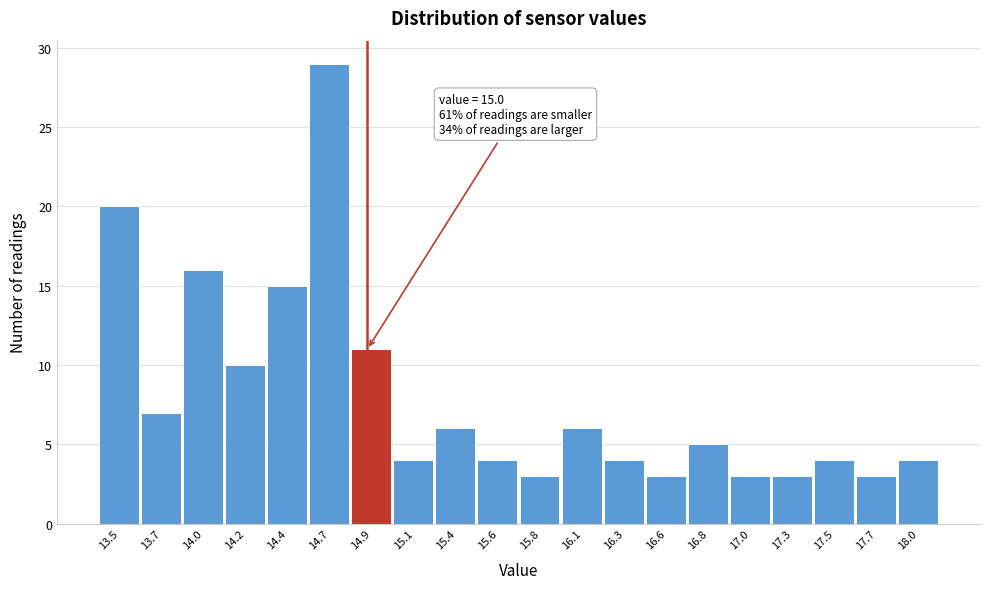

Reading left to right, what are all the values shown in this chart?

20	7	16	10	15	29	11	4	6	4	3	6	4	3	5	3	3	4	3	4